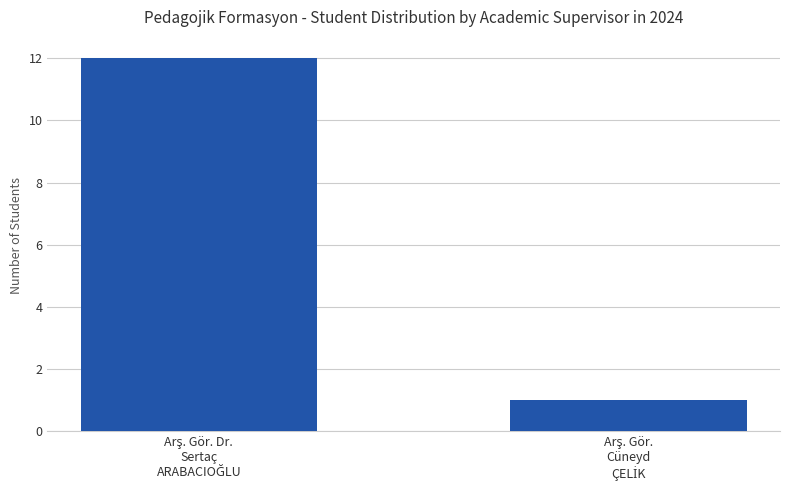

Reading left to right, transcribe all the data shown in this chart.

12	1